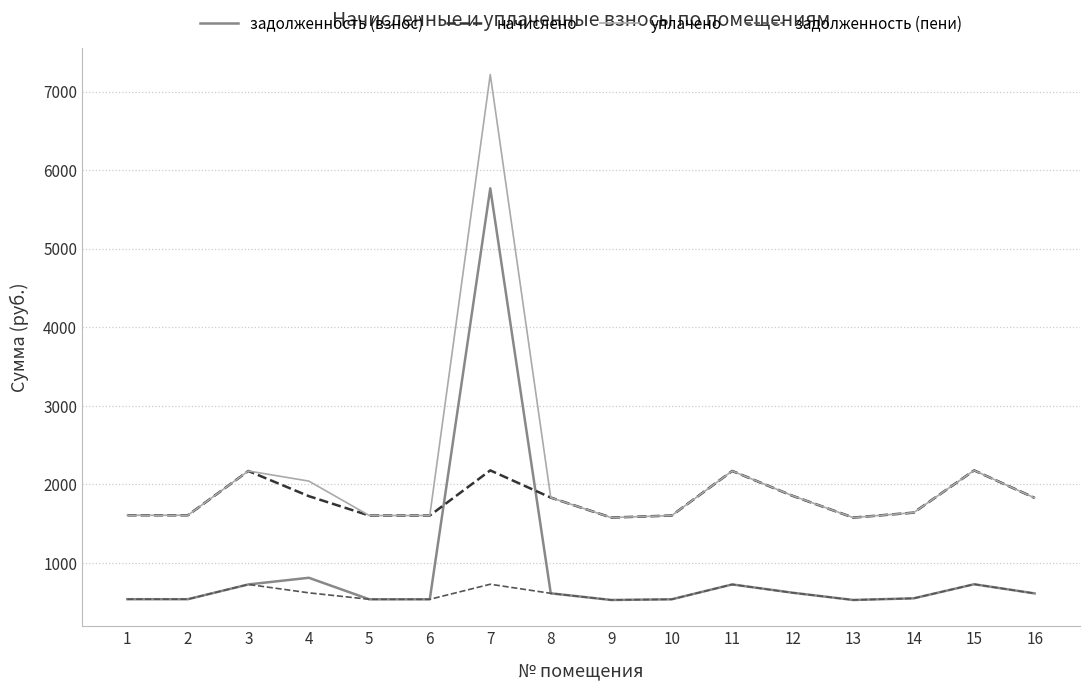

What is the smallest value displayed?

524.8